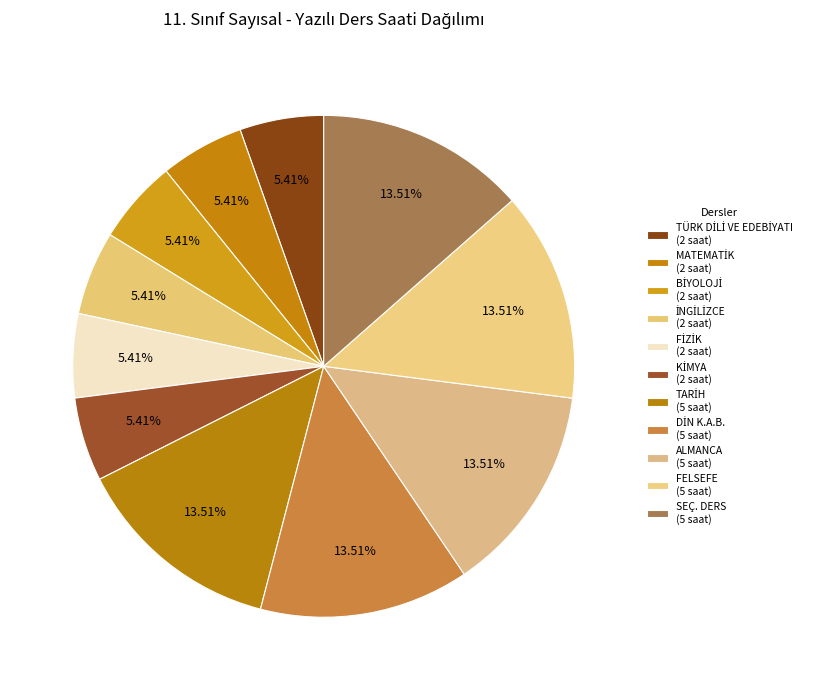

How many segments does this pie chart have?

11